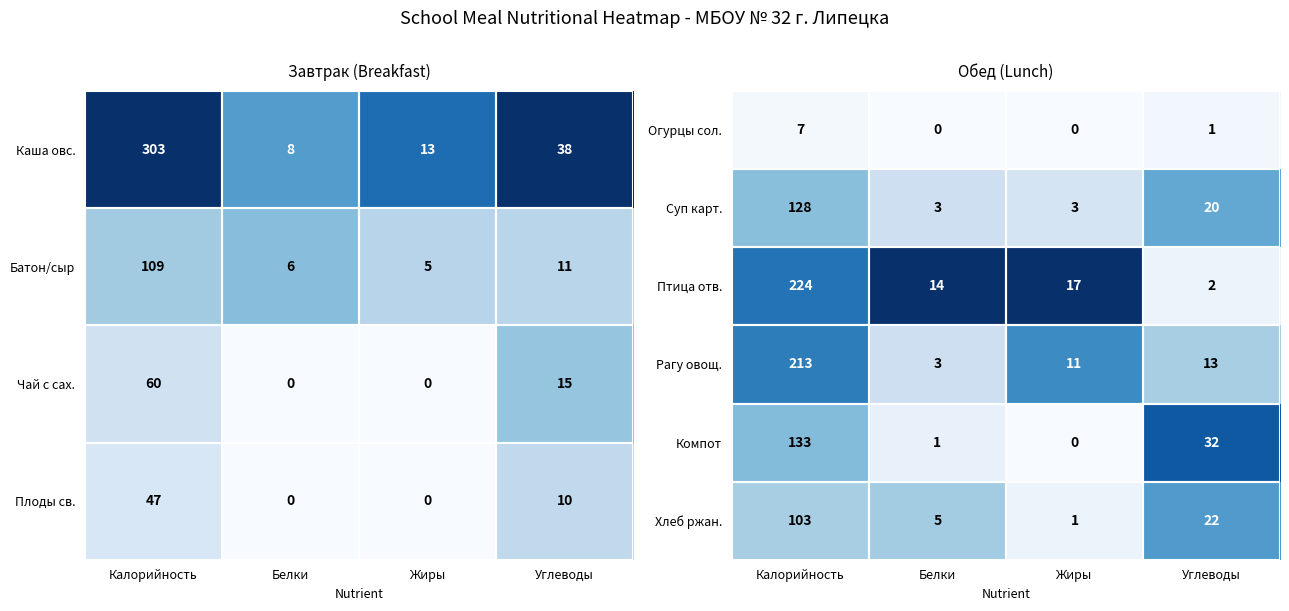

Where does the Рагу овощ. series first go above 13?

Калорийность